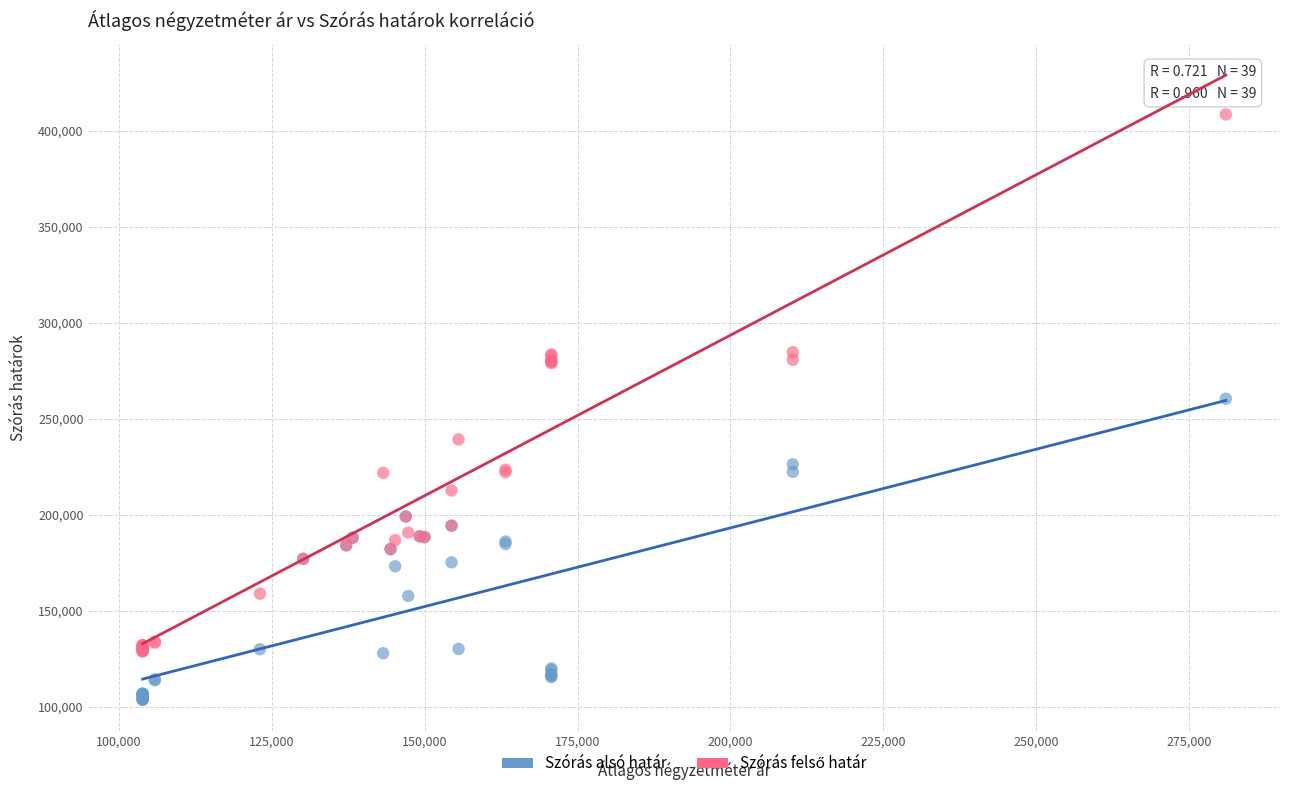

What is the X range (max minus min) for the scatter plot?

177024